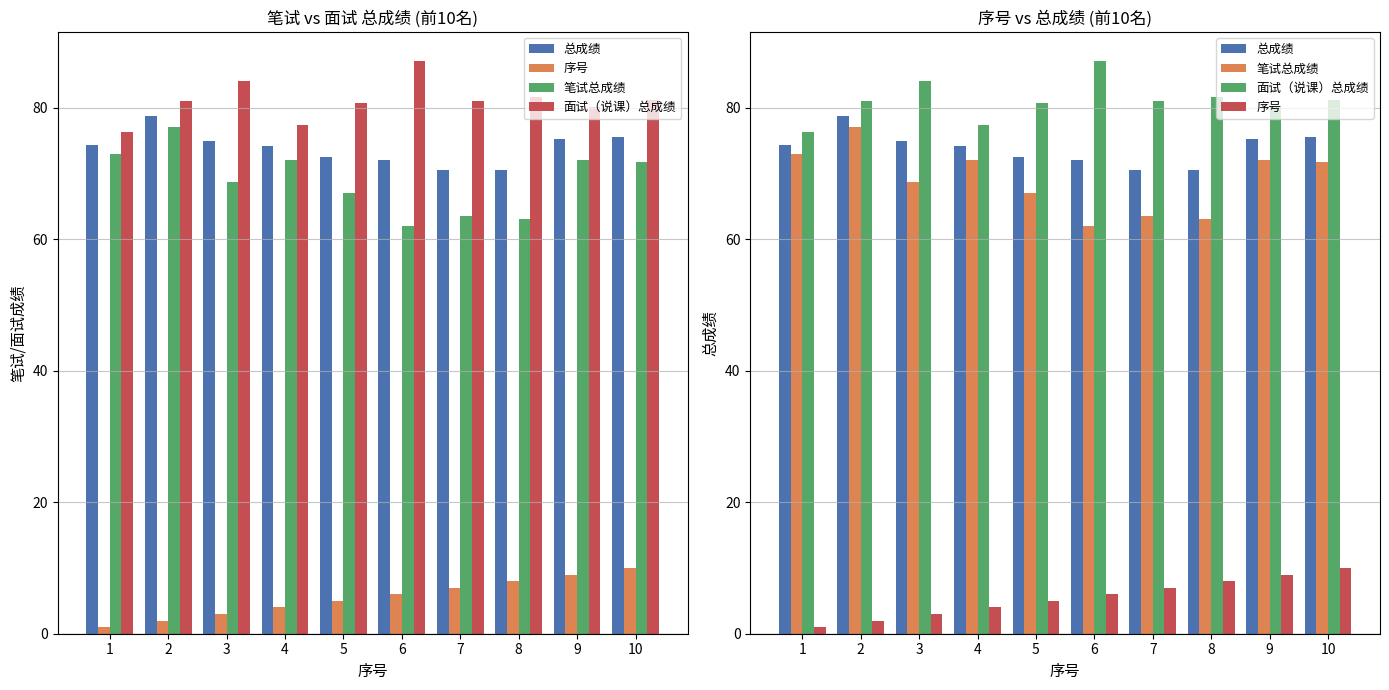

The value of 序号 at 10 is 17.8. True or false?

False